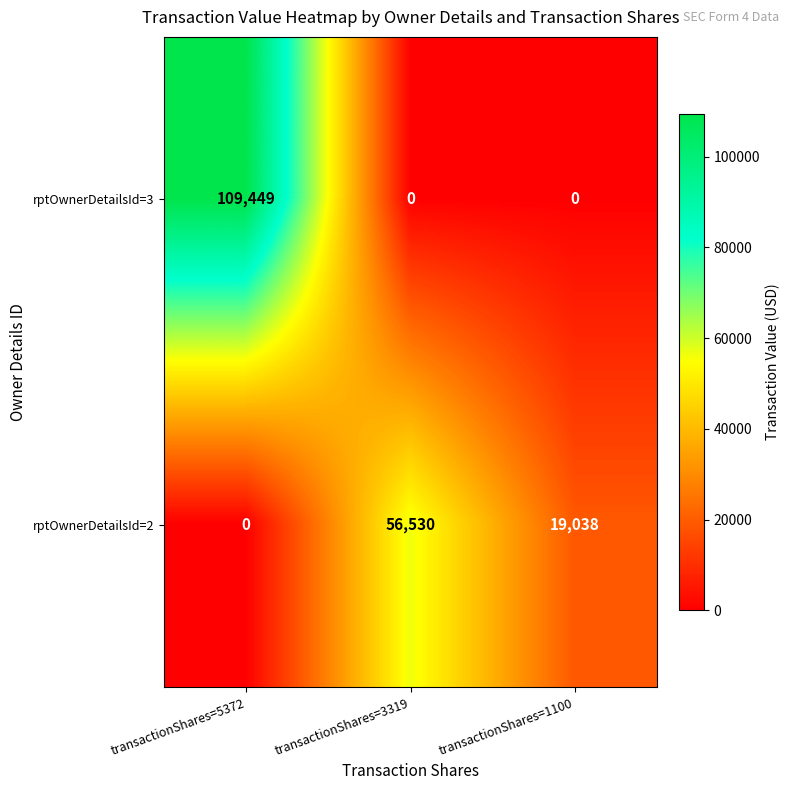

How many categories are shown in the chart?

3